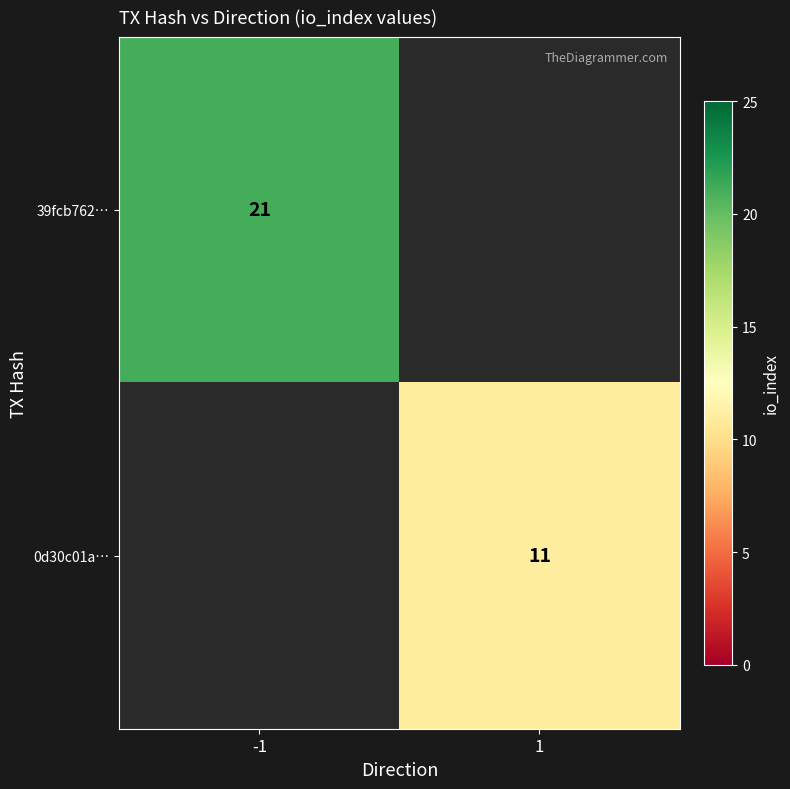

The value of 39fcb762… at -1 is 21. True or false?

True